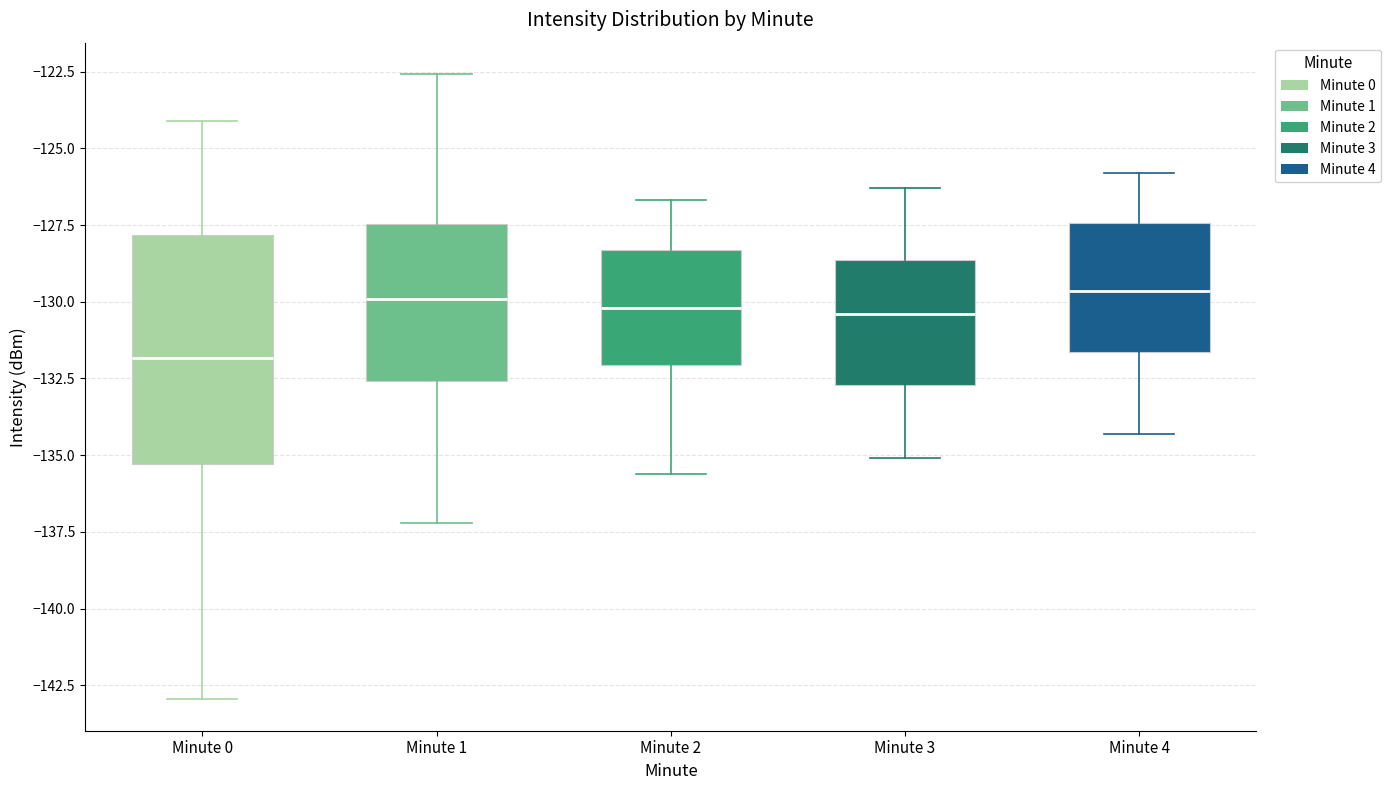

Reading left to right, transcribe this box plot: for each box, give where its median line is, the range the box spans, and where its two whiskers end, as read against the y-axis. The values are not printed on the chart, so give them approximately, as read against the axis.

Minute 0: median -132.0, box -135.5 to -128.0, whiskers -143.0 to -124.0
Minute 1: median -130.0, box -132.5 to -127.5, whiskers -137.0 to -122.5
Minute 2: median -130.0, box -132.0 to -128.5, whiskers -135.5 to -126.5
Minute 3: median -130.5, box -132.5 to -128.5, whiskers -135.0 to -126.5
Minute 4: median -129.5, box -131.5 to -127.5, whiskers -134.5 to -126.0